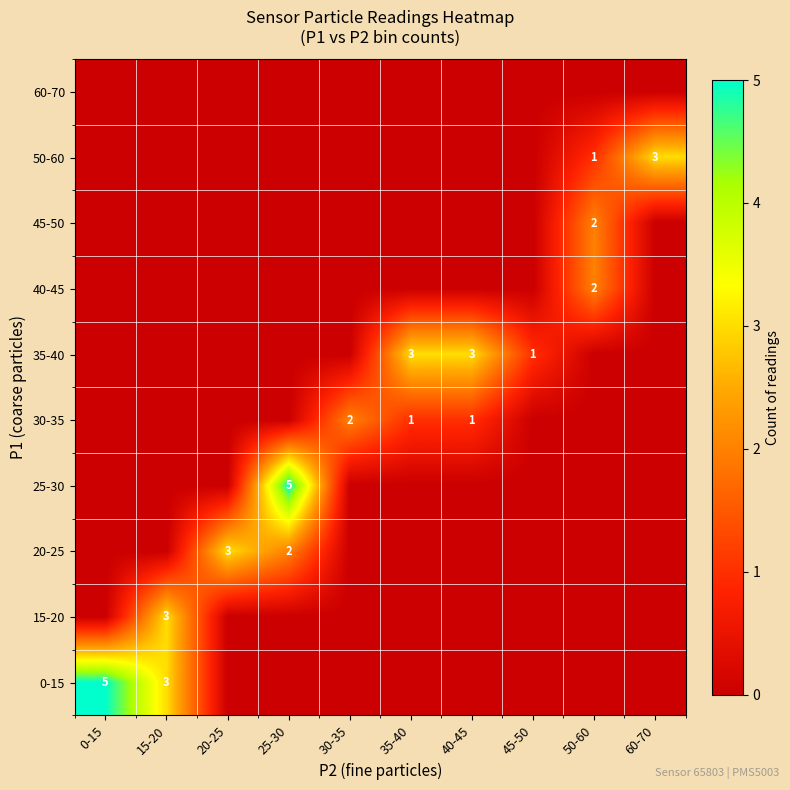

Is it true that 20-25 equals 4 at 20-25?

False